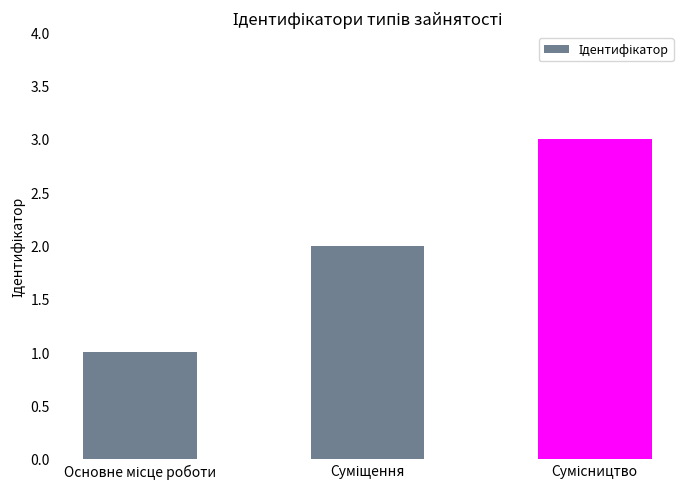

What is the greatest value displayed?

3